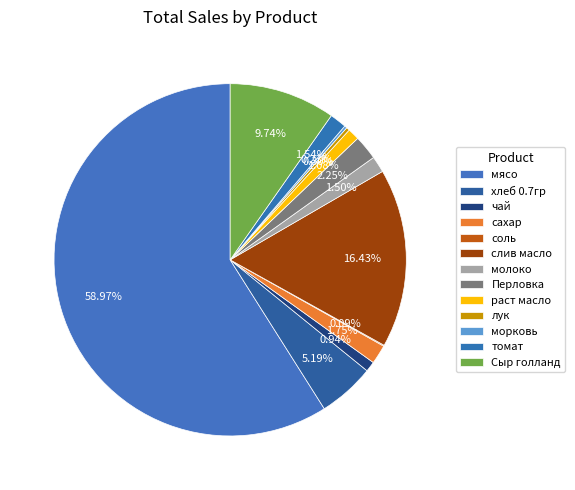

Which category has the biggest portion of the pie?

мясо